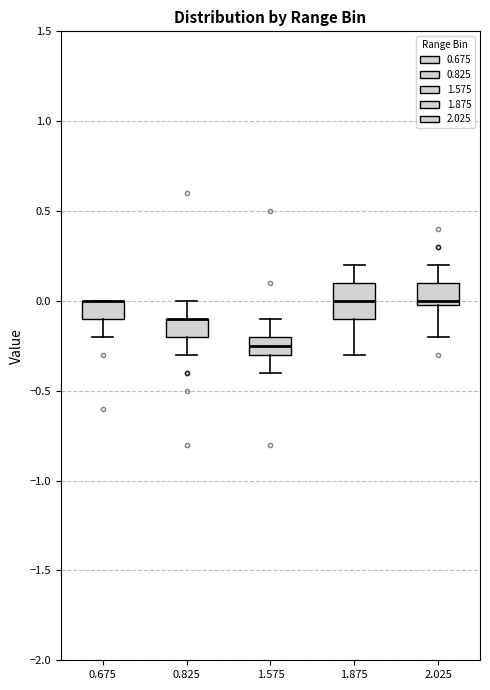

Reading left to right, transcribe this box plot: for each box, give where its median line is, the range the box spans, and where its two whiskers end, as read against the y-axis. The values are not printed on the chart, so give them approximately, as read against the axis.

0.675: median 0.00 (drawn on the box's upper edge), box -0.10 to 0.00, whiskers -0.20 to 0.00
0.825: median -0.10 (drawn on the box's upper edge), box -0.20 to -0.10, whiskers -0.30 to 0.00
1.575: median -0.25, box -0.30 to -0.20, whiskers -0.40 to -0.10
1.875: median 0.00, box -0.10 to 0.10, whiskers -0.30 to 0.20
2.025: median 0.00 (just above the box's lower edge), box 0.00 to 0.10, whiskers -0.20 to 0.20